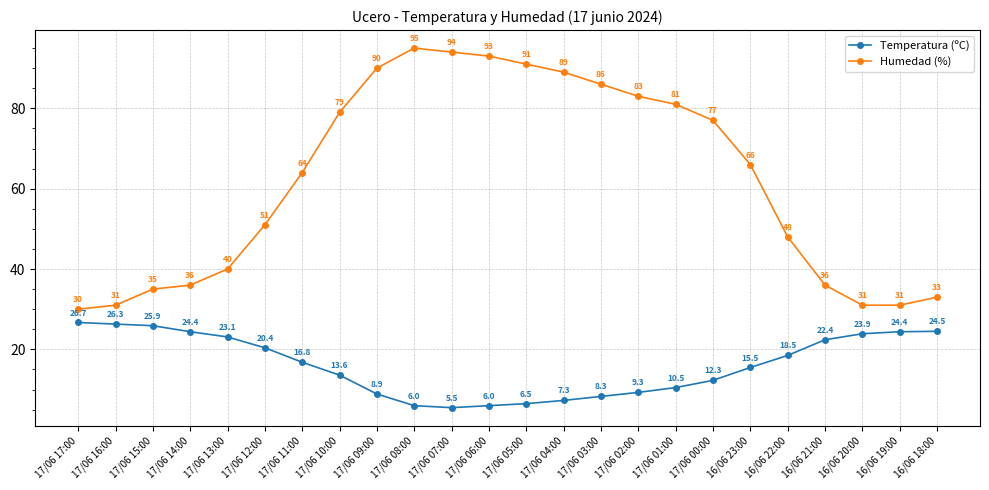

How many interior local valleys does the Temperatura (ºC) series have?

1